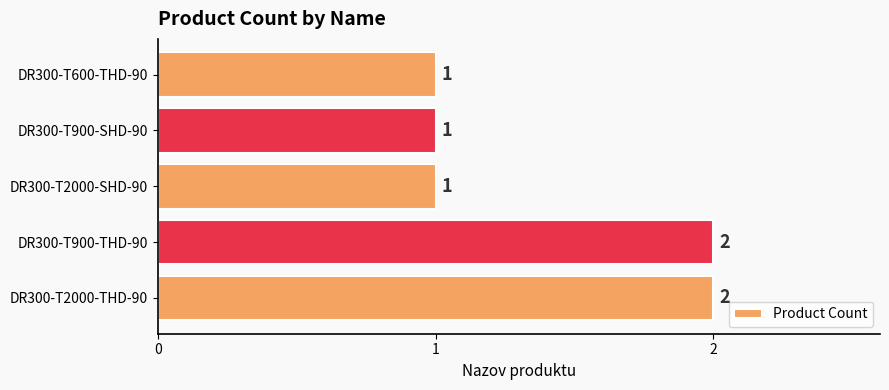

Count the values in the range 1 to 2.

5